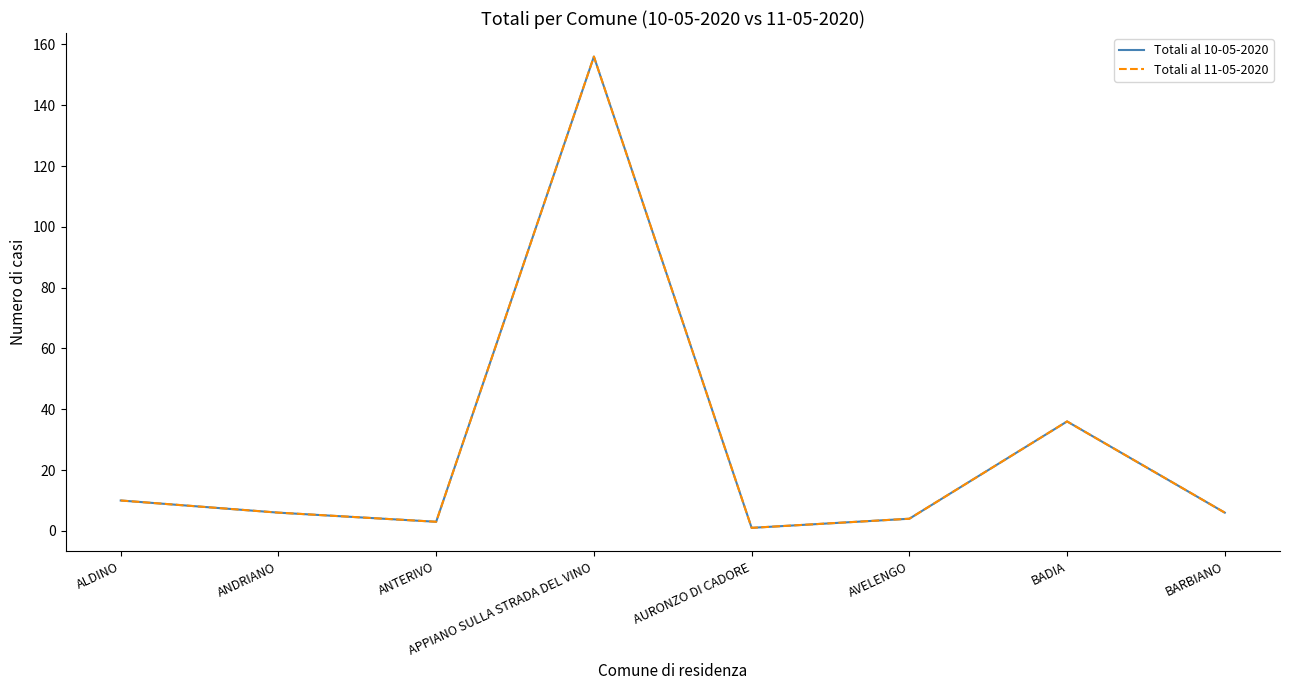

Does the chart display data point markers on the line(s)?

No